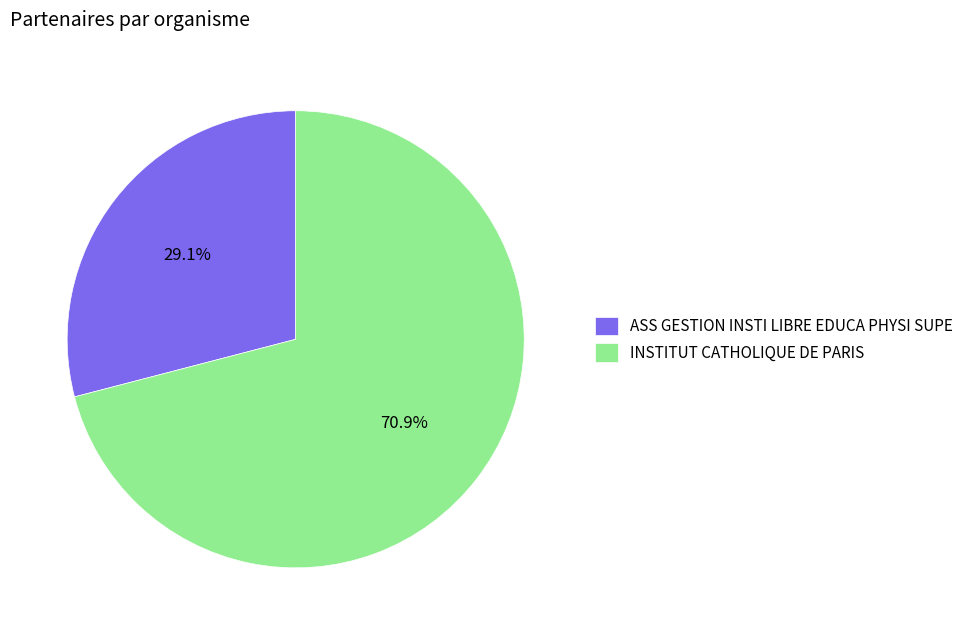

Which slice represents more than half of the pie?

INSTITUT CATHOLIQUE DE PARIS